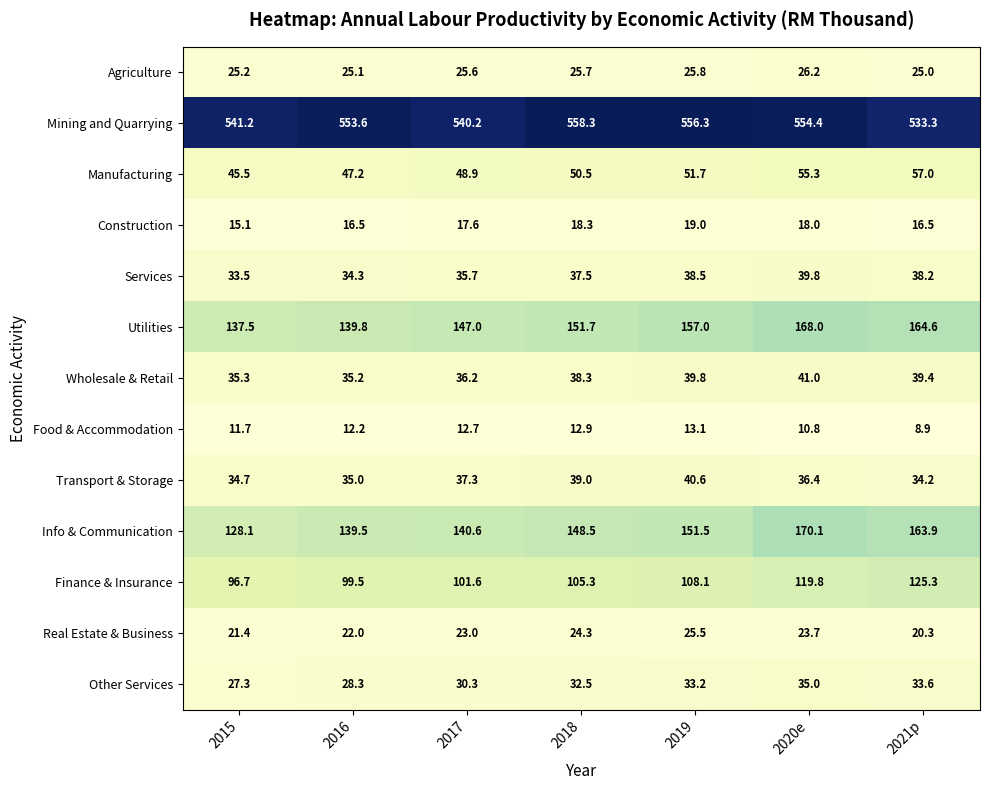

The Food & Accommodation series shows 17.0 at 2016. True or false?

False